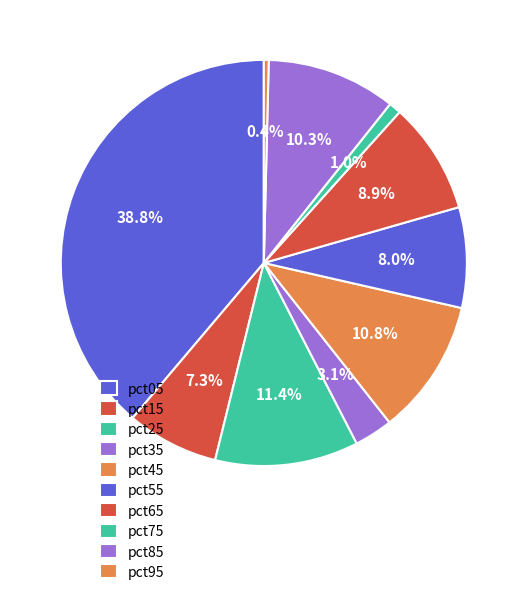

How many segments does this pie chart have?

10